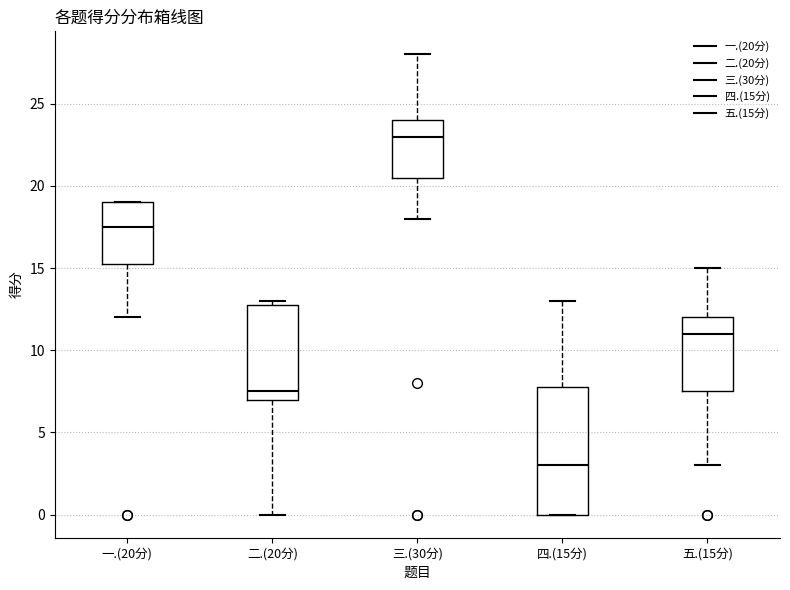

Which box is the tallest, from its lower edge to its upper edge?

四.(15分)